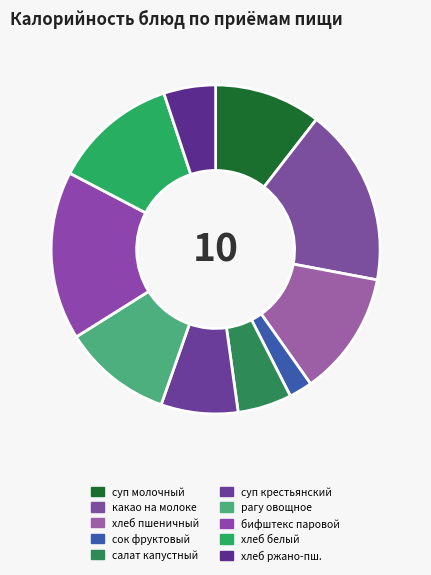

To the nearest percent, what percentage of the pie is рагу овощное?

11%